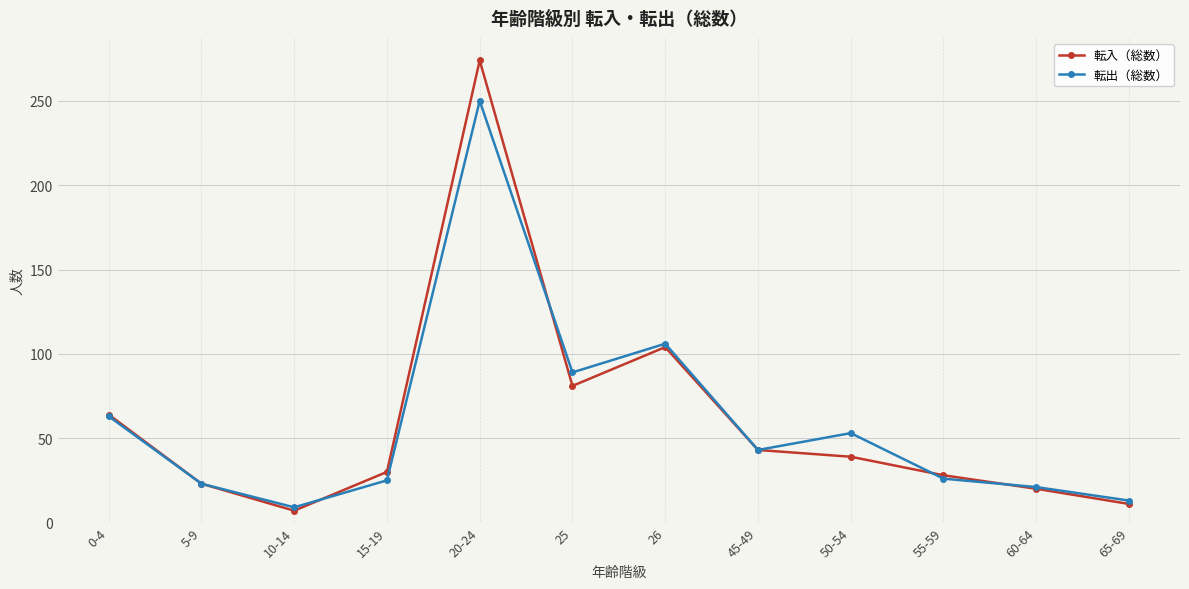

What is the difference between the second highest and minimum values in the 転入（総数） series?

97